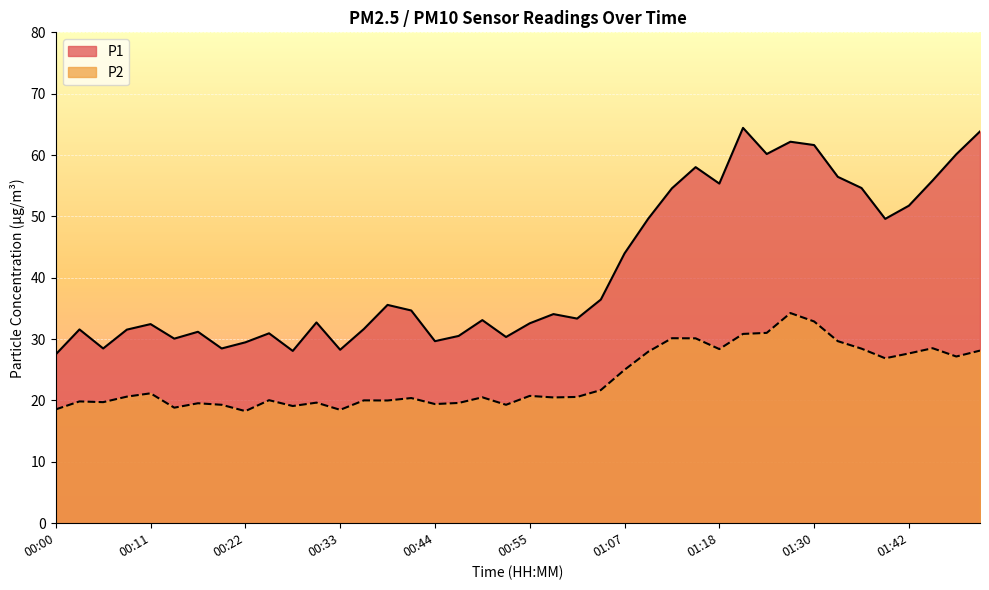

Which label corresponds to the largest value in the chart?

01:21